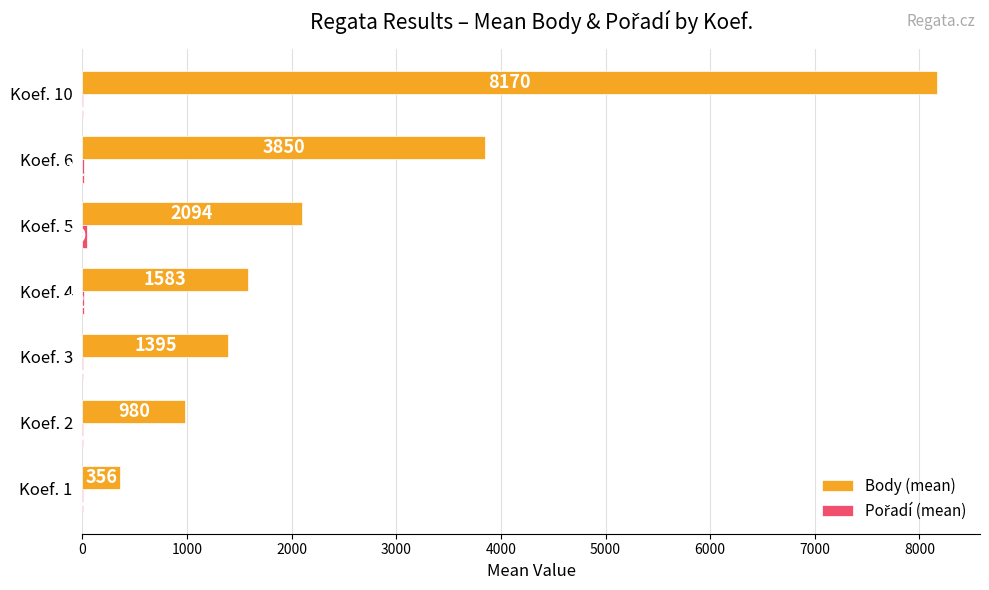

How many series are shown in this chart?

2